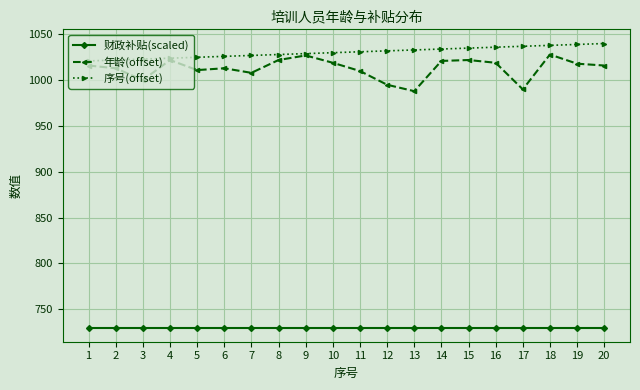

True or false: 财政补贴(scaled) and 序号(offset) cross at least once.

False